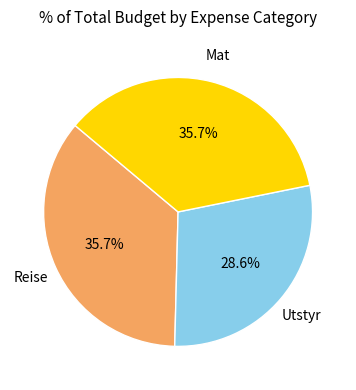

What is the smallest slice in the pie chart?

Utstyr